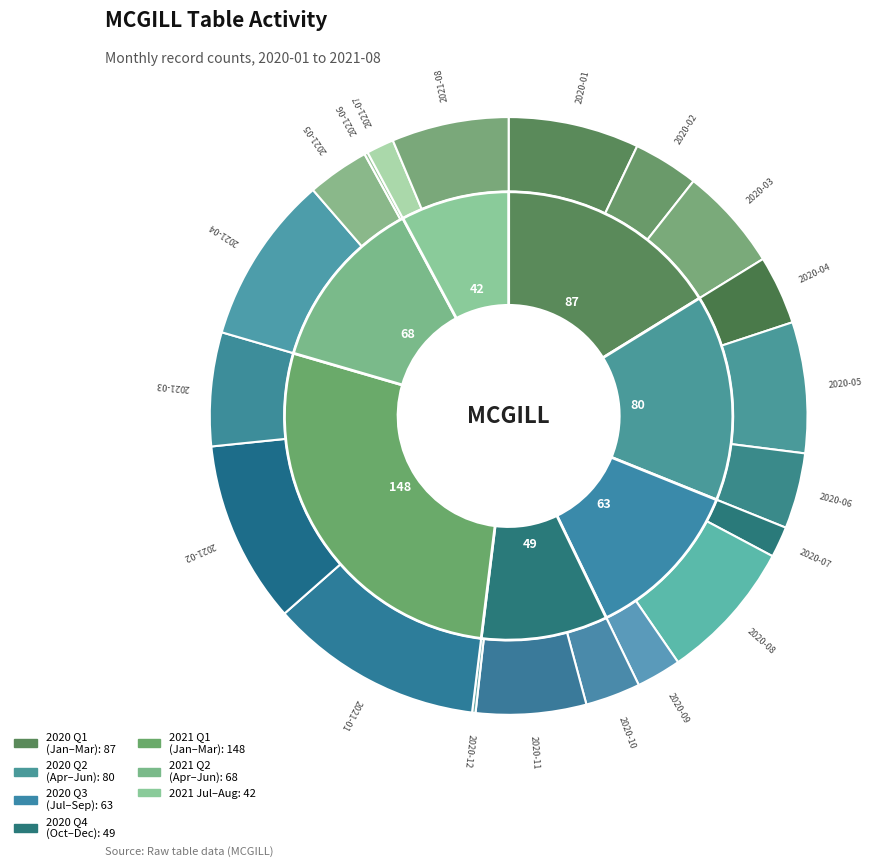

To the nearest percent, what is the combined percentage of 2021-05 and 2021-02?

13%